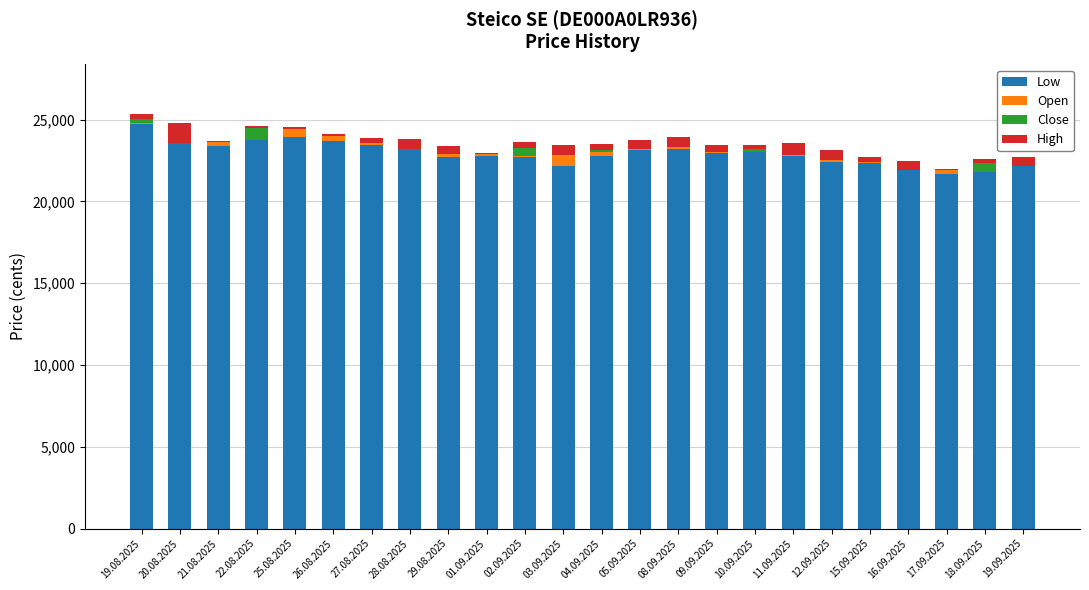

How many values in the Close series exceed 0?

8